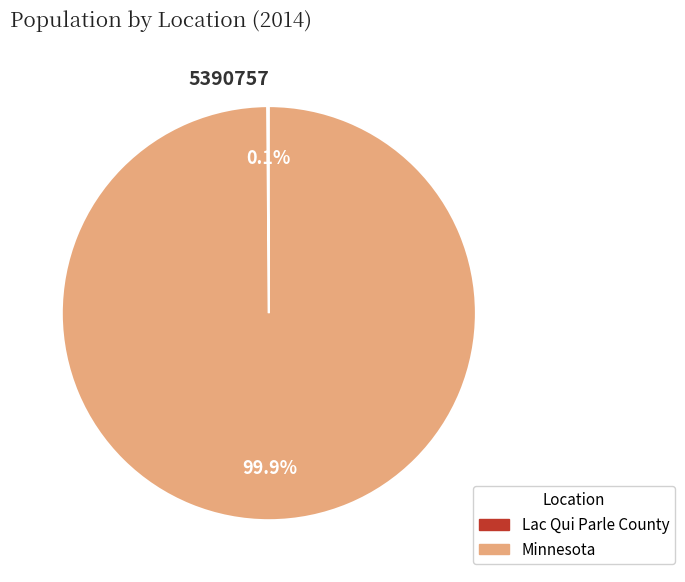

To the nearest percent, what is the difference between the largest and smallest slice percentages?

100%